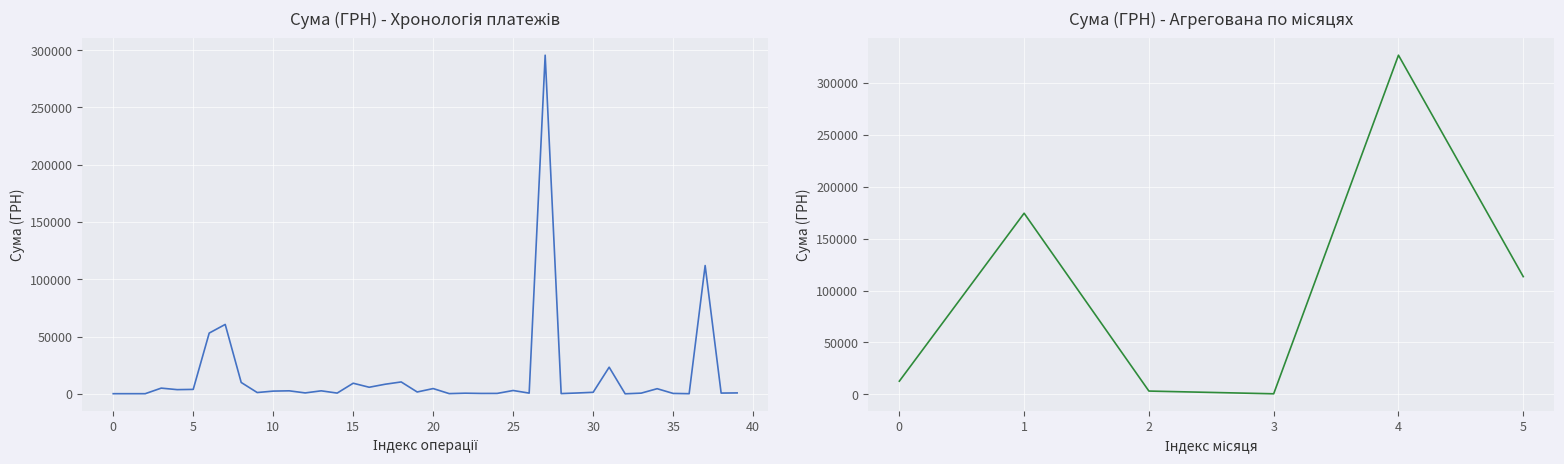

What is the difference between the second highest and second lowest values?

111892.6